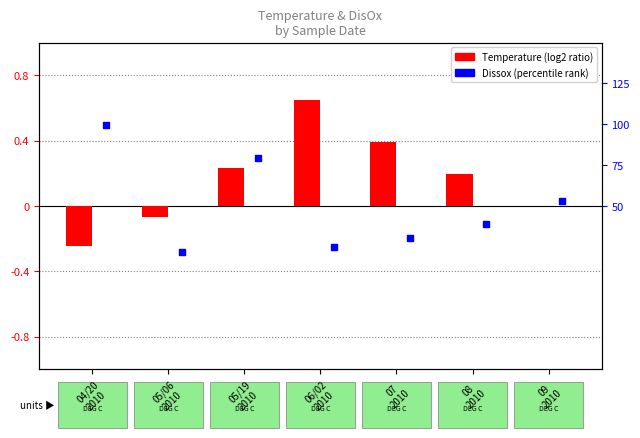

At which category is the sum across all series the highest?

04/20
2010